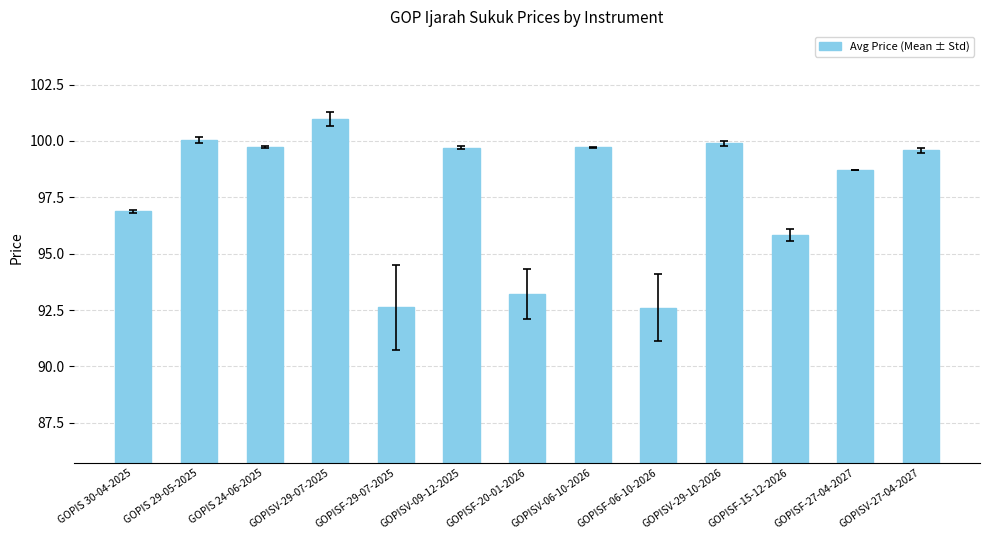

Are the bars horizontal?

No